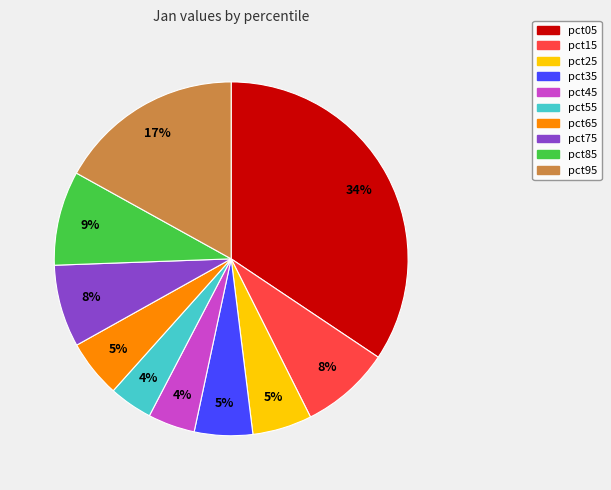

How many segments does this pie chart have?

10